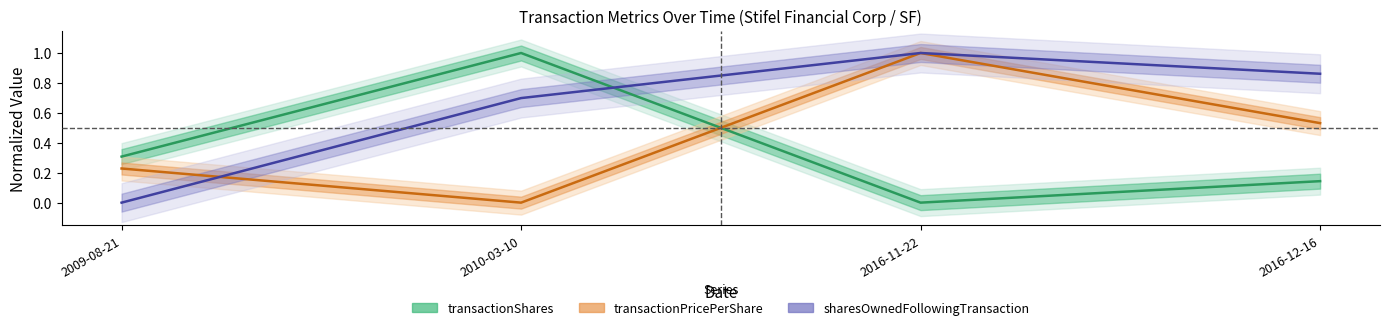

What is the label of the 2nd point from the left?

2010-03-10